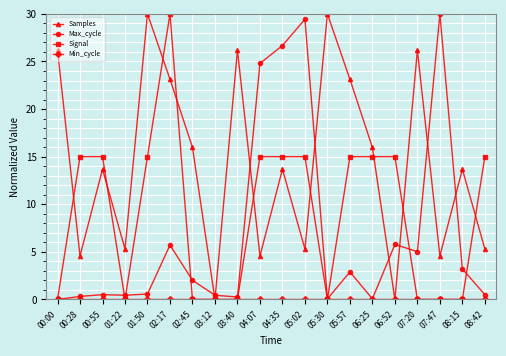

How many lines are shown in the chart?

4